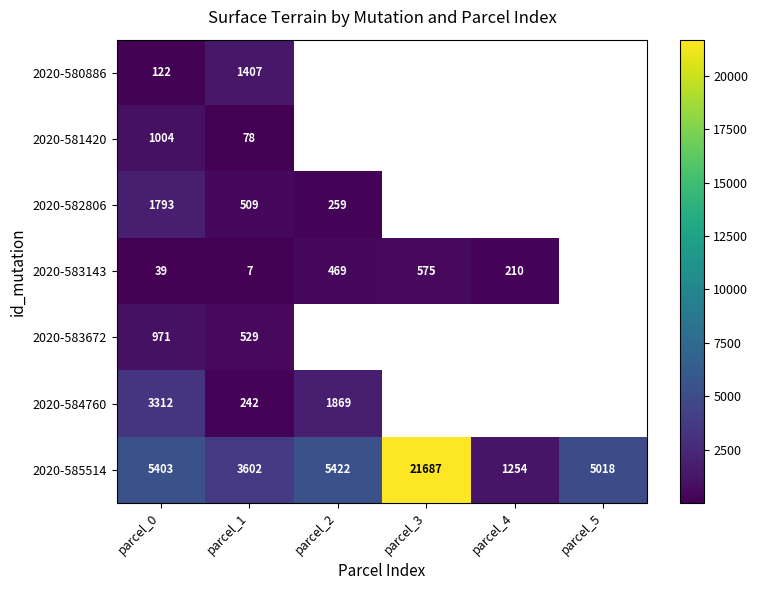

At which label is 2020-582806 closest to 1026?

parcel_1